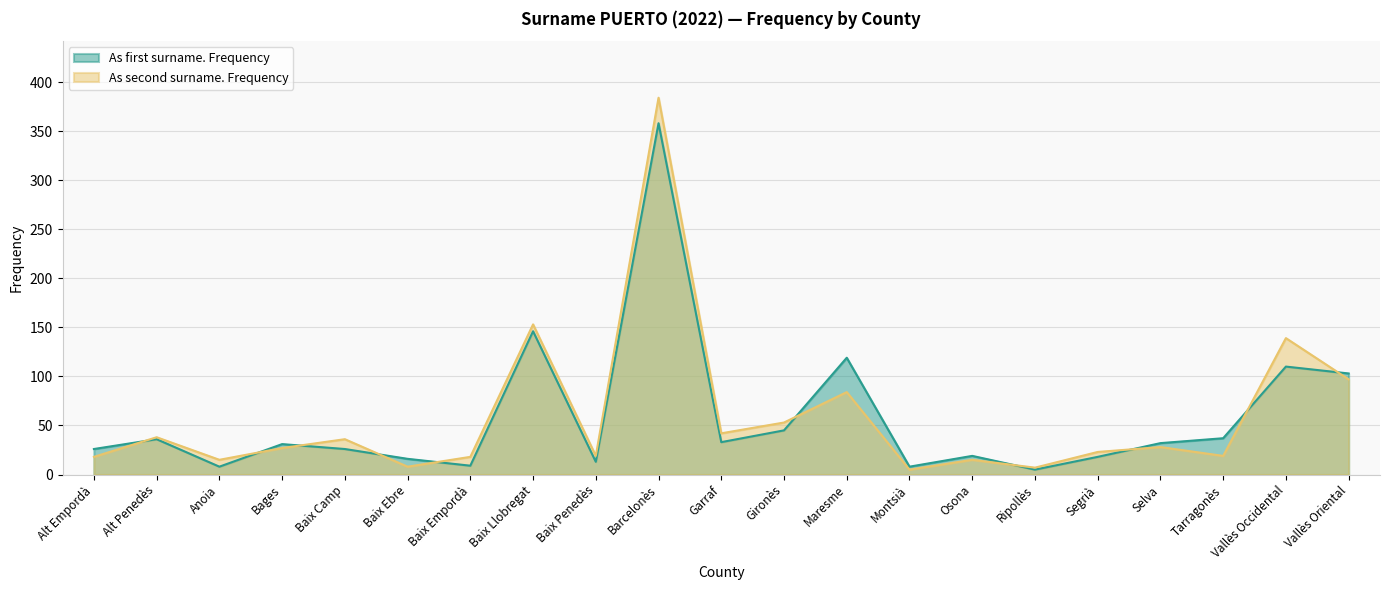

List the labels in order of As first surname. Frequency value, largest first.

Barcelonès, Baix Llobregat, Maresme, Vallès Occidental, Vallès Oriental, Gironès, Tarragonès, Alt Penedès, Garraf, Selva, Bages, Alt Empordà, Baix Camp, Osona, Segrià, Baix Ebre, Baix Penedès, Baix Empordà, Anoia, Montsià, Ripollès